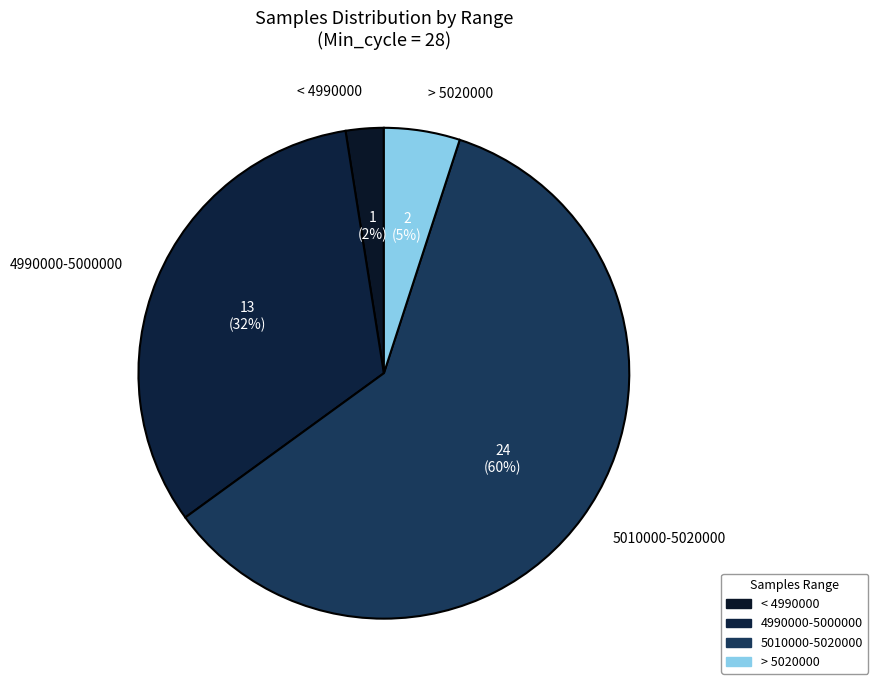

What is the smallest slice in the pie chart?

< 4990000